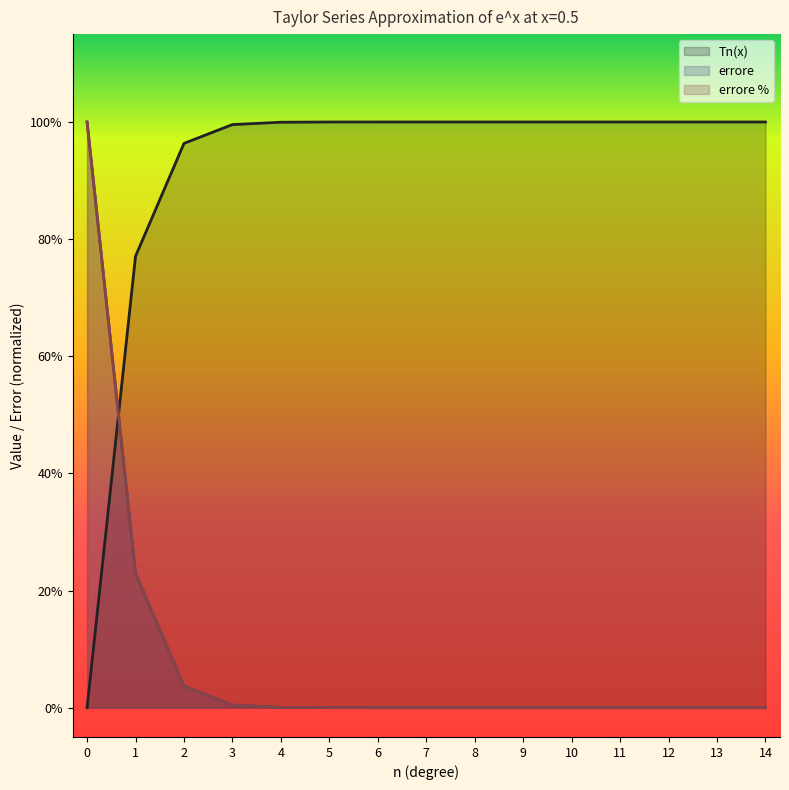

Which series has the largest total across all categories?

Tn(x)